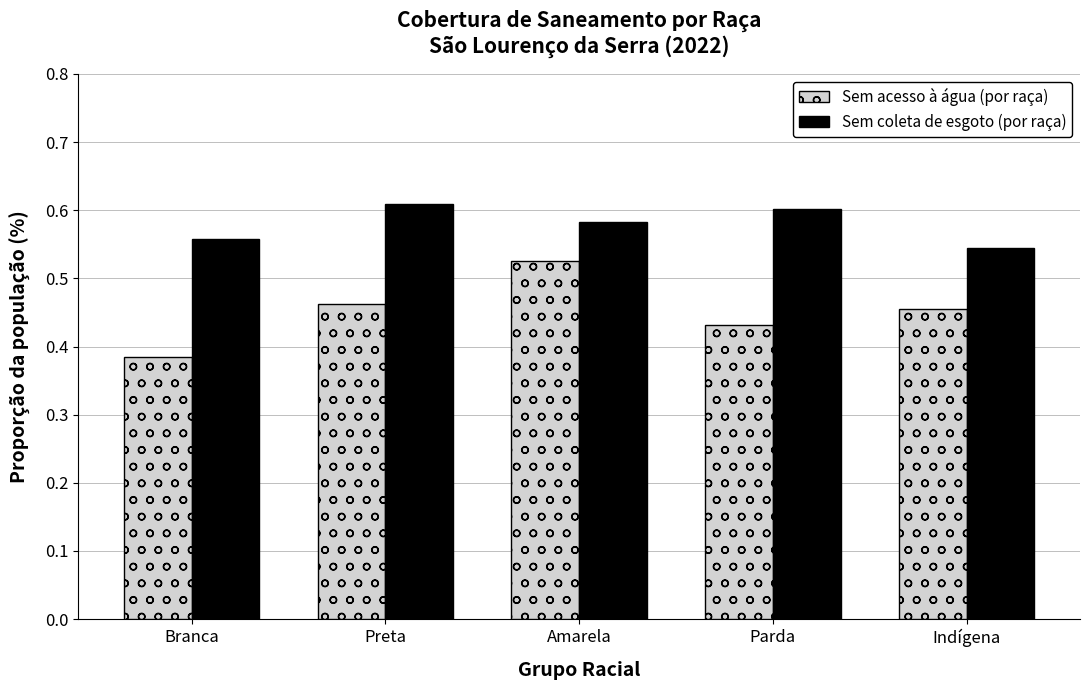

Rank the series by their average value, from lowest to highest.

Sem acesso à água (por raça), Sem coleta de esgoto (por raça)